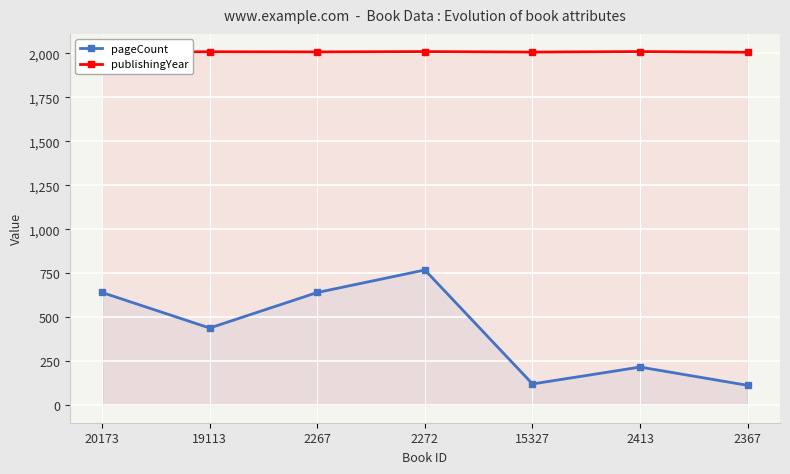

Rank the series at 2272 from lowest to highest value.

pageCount, publishingYear